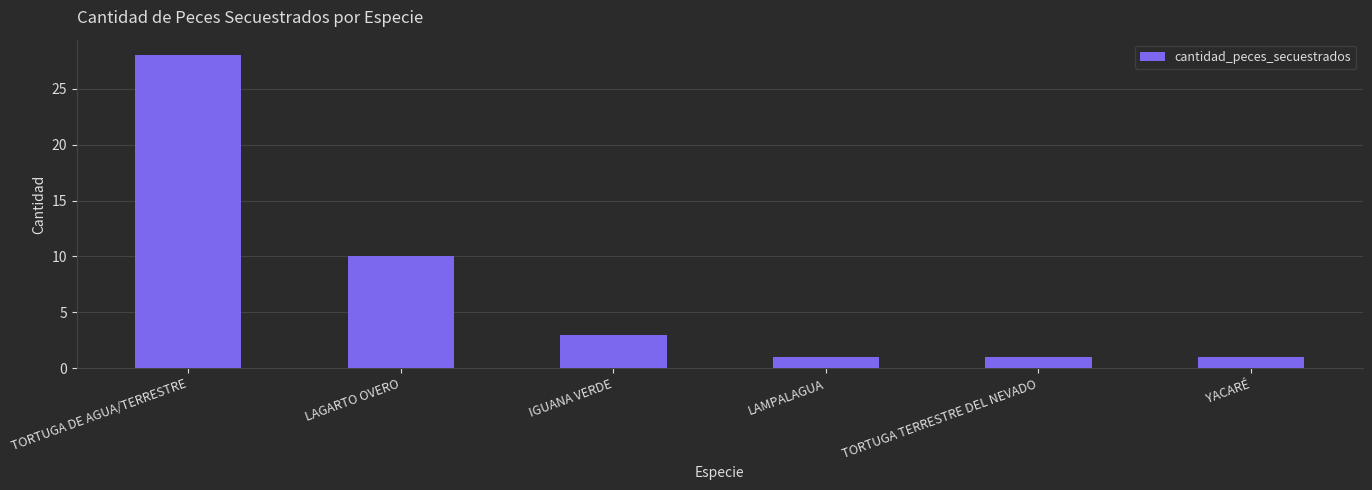

What is the maximum value shown in the chart?

28